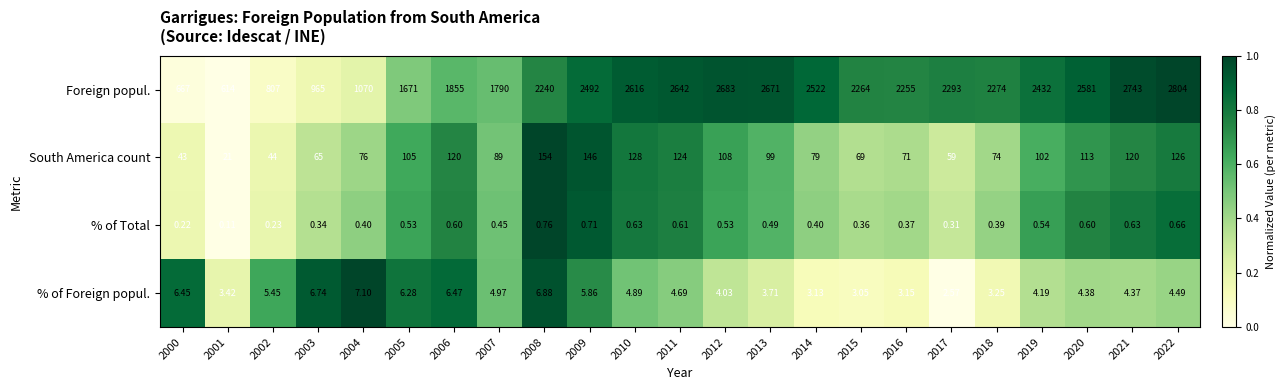

At which category is the sum across all series the highest?

2022